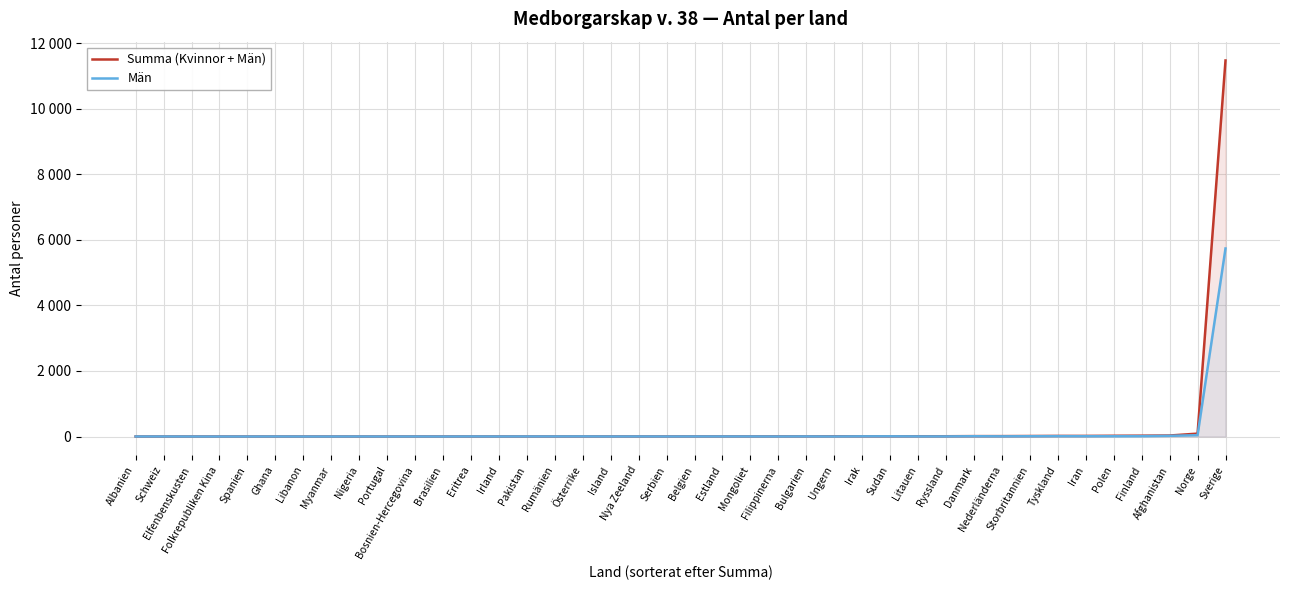

Where is Summa (Kvinnor + Män) nearest to the value 5739?

Norge